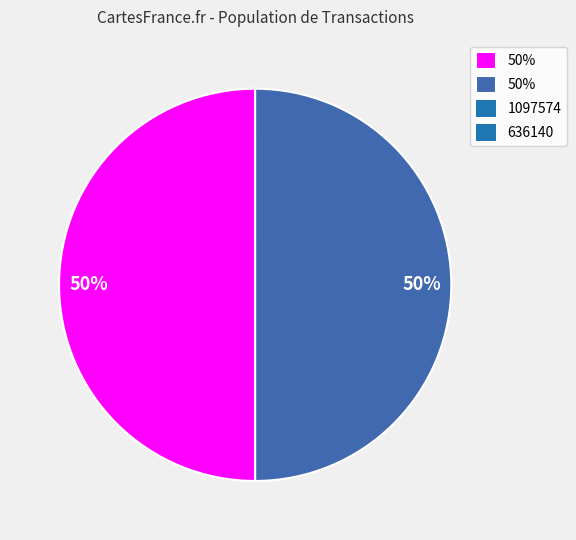

To the nearest percent, what is the average slice percentage?

50%